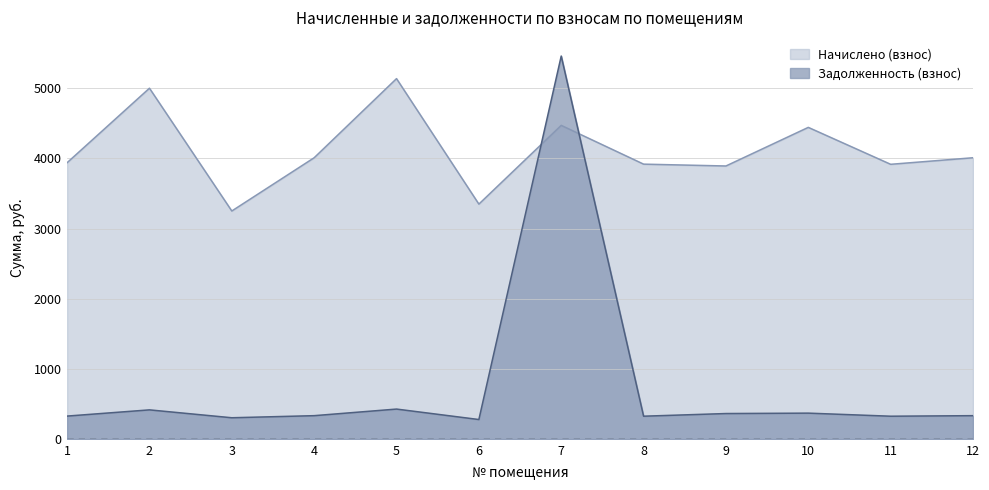

Reading right to left, what are all the values shown in this chart?

Начислено (взнос): 12=4008.6	11=3915.2	10=4441.3	9=3891.2	8=3917.5	7=4469.8	6=3348.1	5=5136.0	4=4008.6	3=3250.1	2=4999.3	1=3937.9
Задолженность (взнос): 12=334.1	11=326.3	10=370.1	9=364.3	8=326.5	7=5457.7	6=279.0	5=428.0	4=334.1	3=304.3	2=416.6	1=328.2